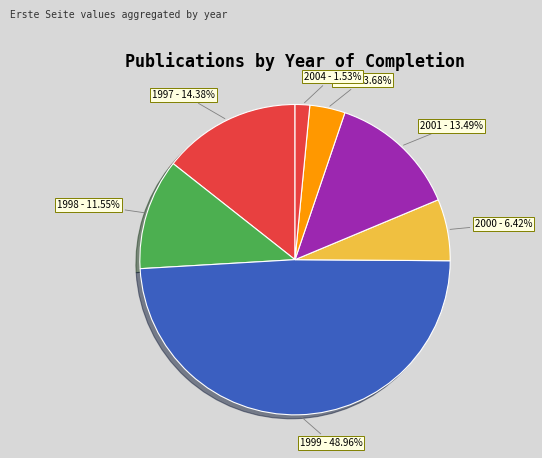

How many segments does this pie chart have?

7